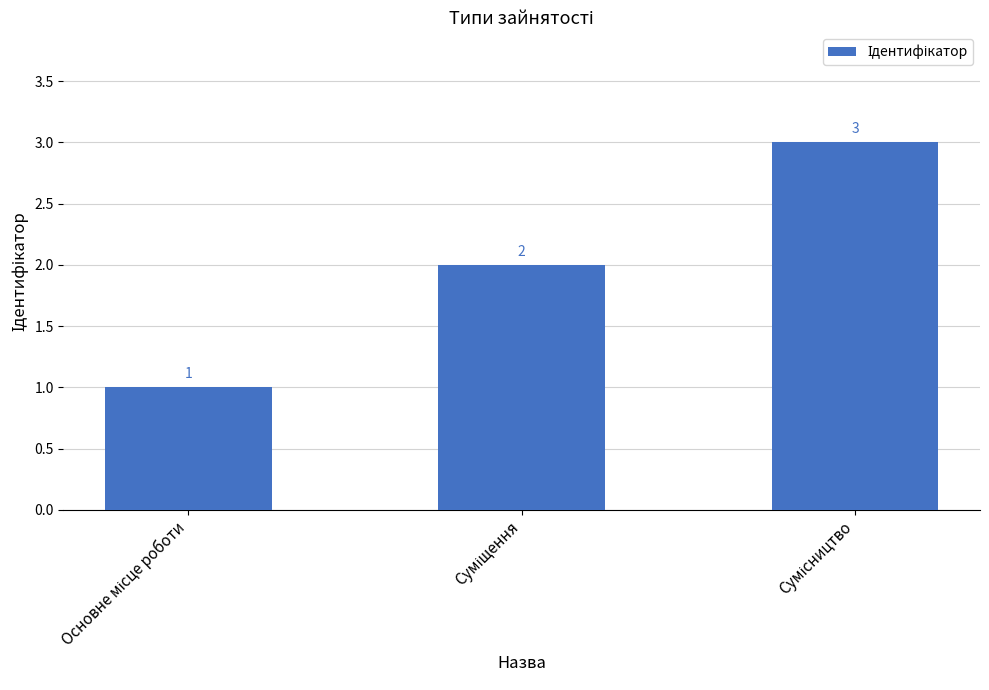

Count the values in the range 1 to 3.

3